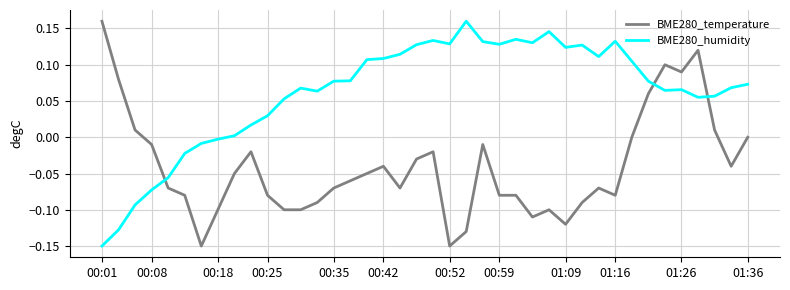

Rank the series by their average value, from lowest to highest.

BME280_temperature, BME280_humidity